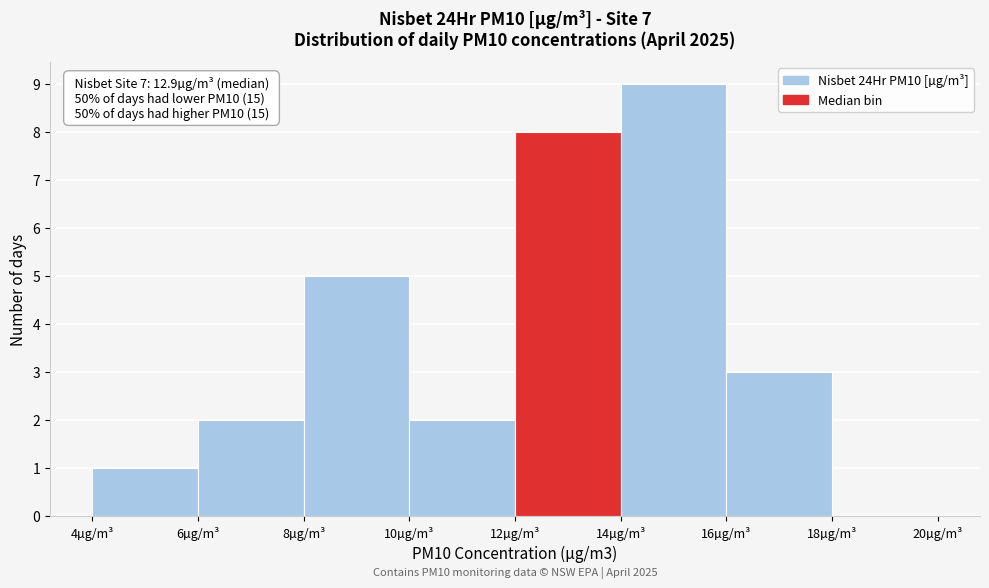

Over which range of the x-axis is the bar tallest?

14 to 16